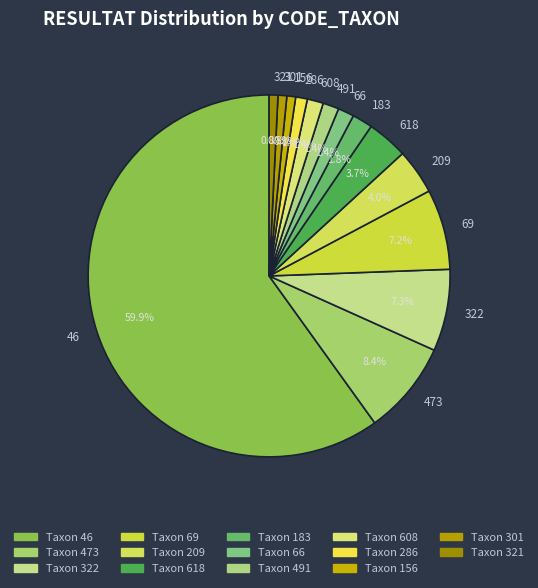

Do 156 and 209 together represent more than half of the pie?

No